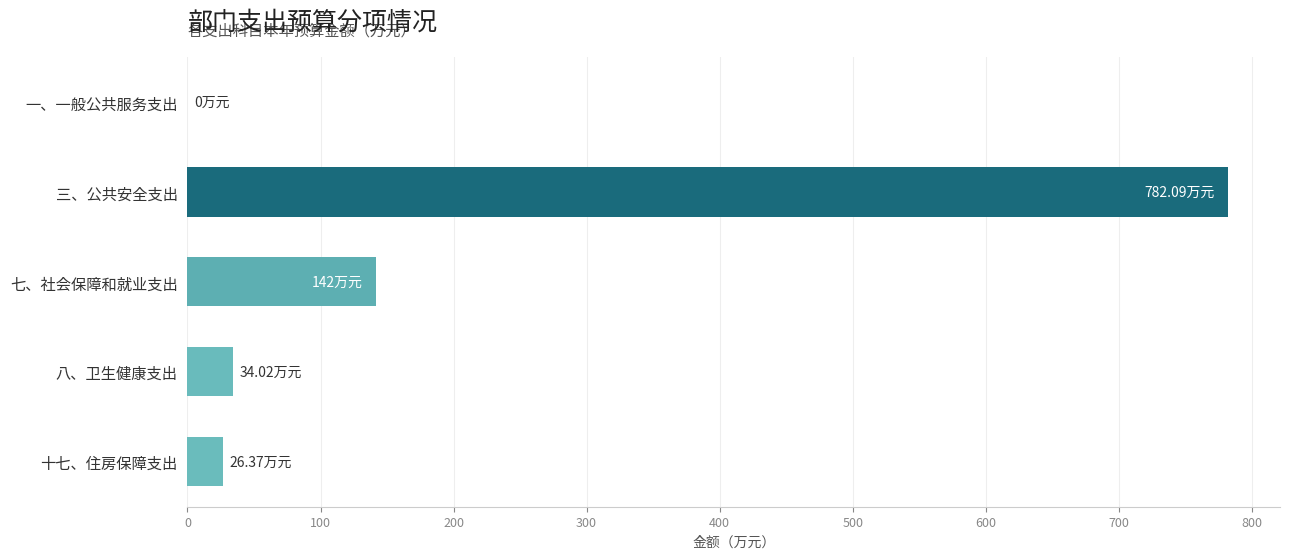

Which label corresponds to the largest value in the chart?

三、公共安全支出